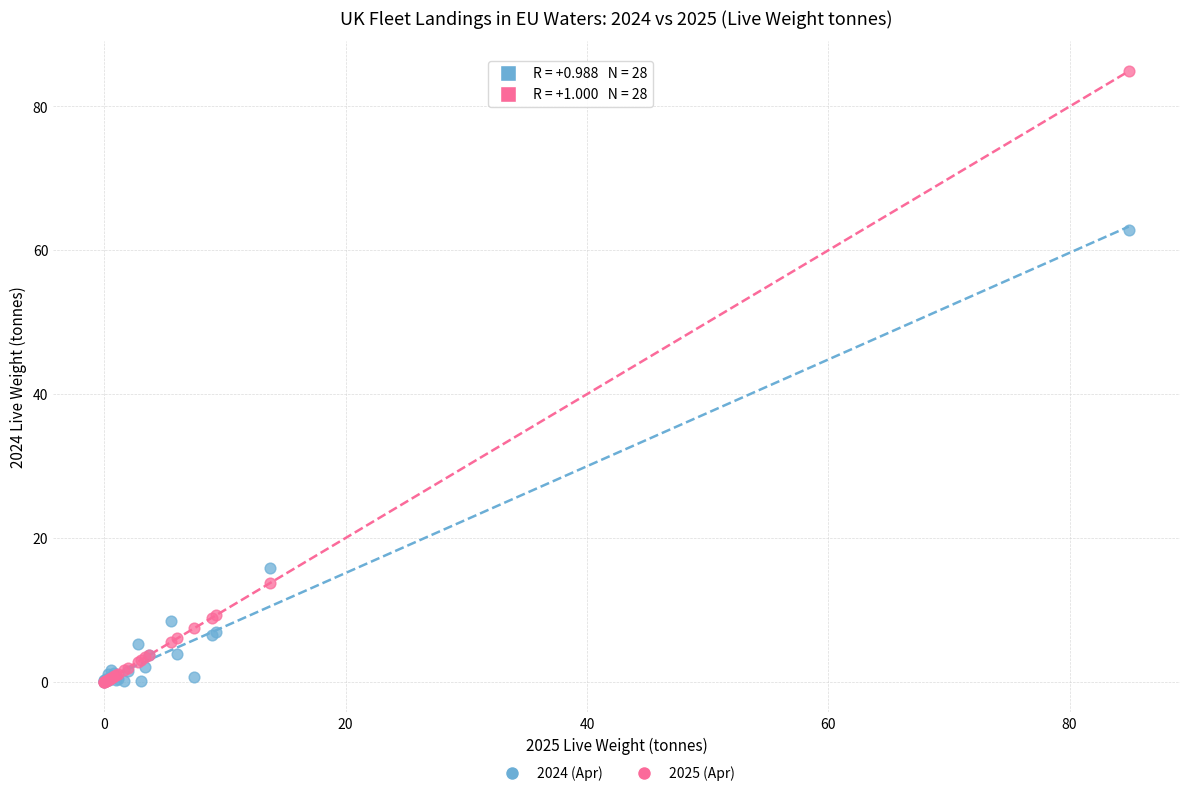

In the 2024 (Apr) series, what Y value is closest to 31?

15.8